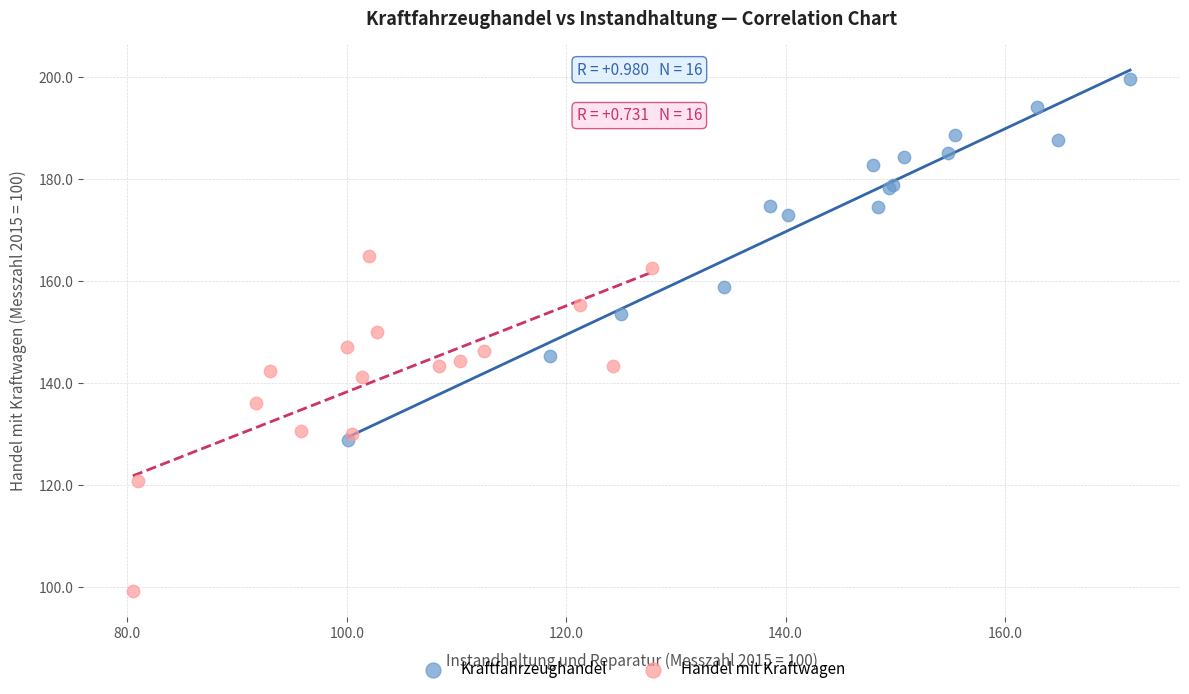

Which series reaches the maximum Y coordinate?

Kraftfahrzeughandel